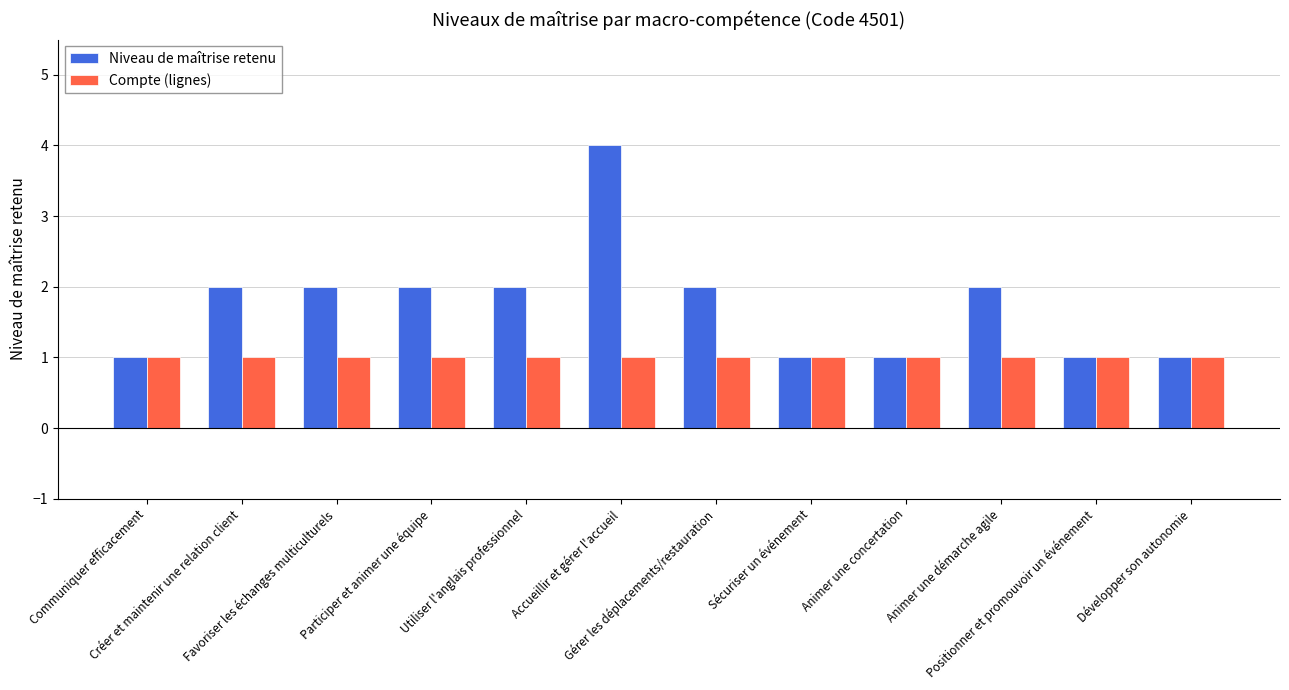

What is the maximum value shown in the chart?

4